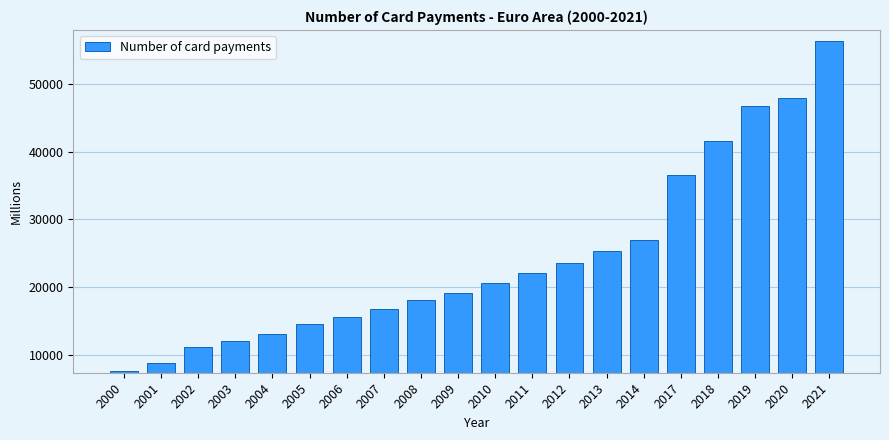

Reading left to right, list all the values displayed in this chart.

2000=7608.3	2001=8838.8	2002=11104.3	2003=12004.8	2004=13152.8	2005=14517.8	2006=15633.0	2007=16787.8	2008=18086.1	2009=19129.5	2010=20592.9	2011=22156.8	2012=23529.8	2013=25280.6	2014=27022.8	2017=36513.9	2018=41508.3	2019=46720.4	2020=47971.1	2021=56256.3